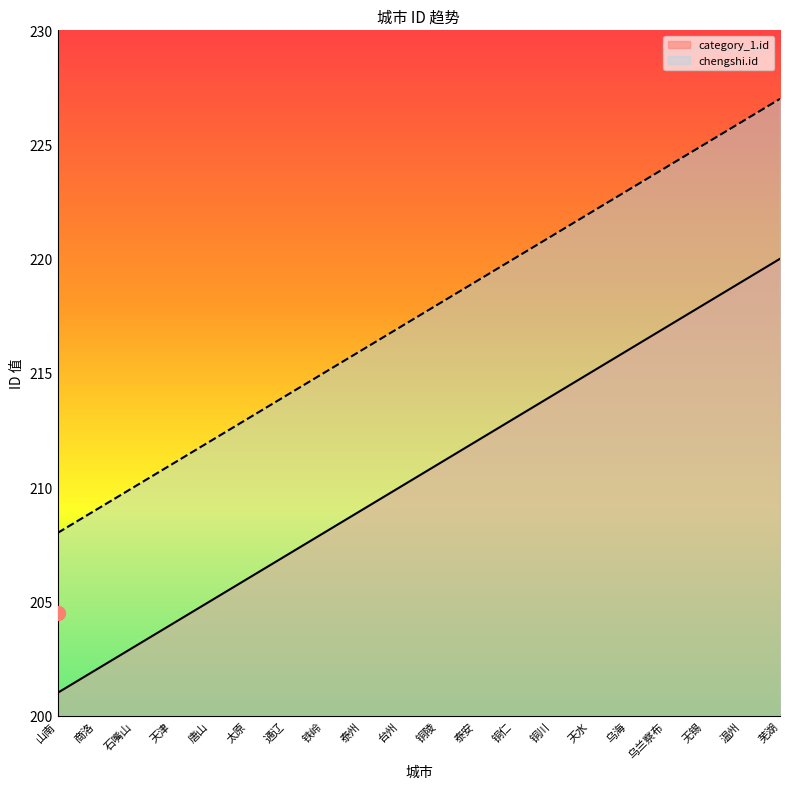

At how many categories does at least one series exceed 224?

3